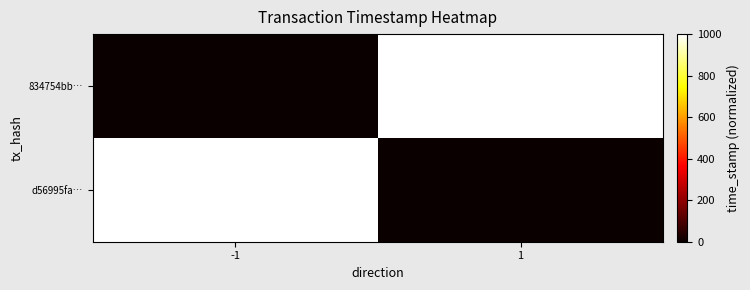

What is the total value across all series at -1?

1000.0